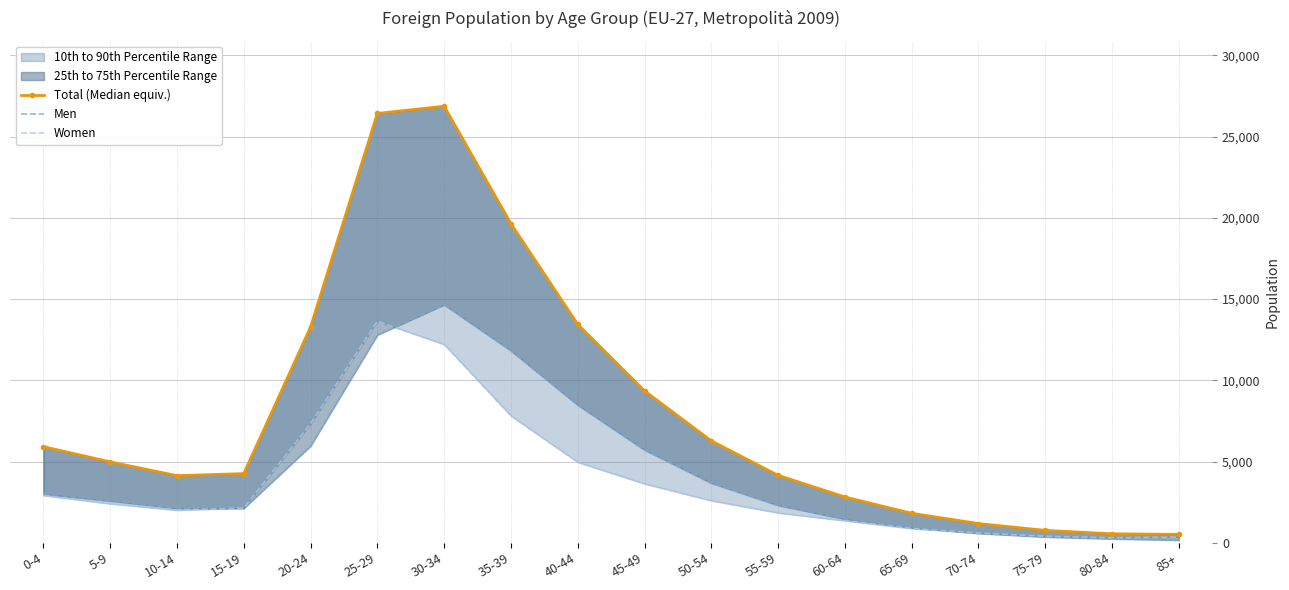

Where does the Men series first go above 2575?

0-4